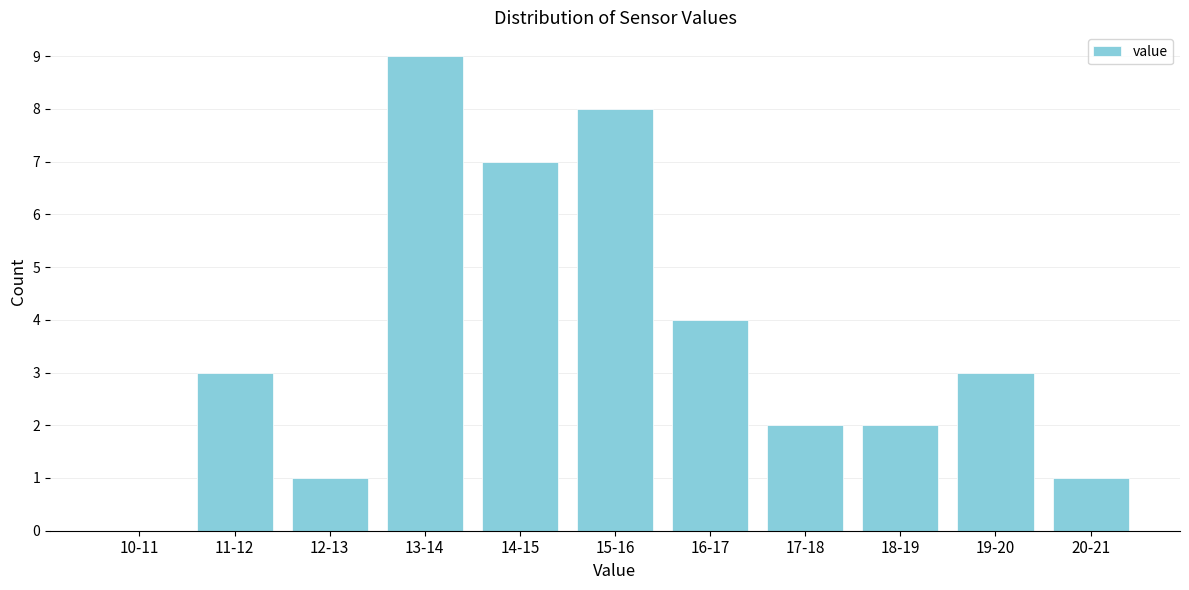

Reading left to right, extract all data points from this chart.

10-11=0	11-12=3	12-13=1	13-14=9	14-15=7	15-16=8	16-17=4	17-18=2	18-19=2	19-20=3	20-21=1